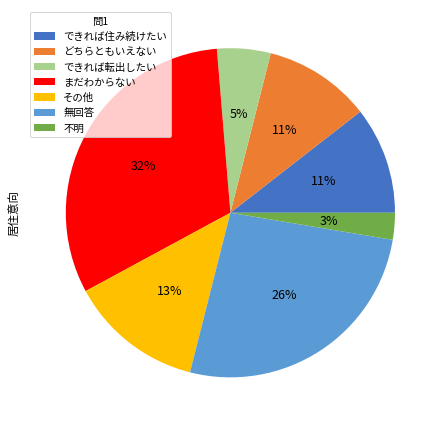

Do 無回答 and その他 together represent more than half of the pie?

No